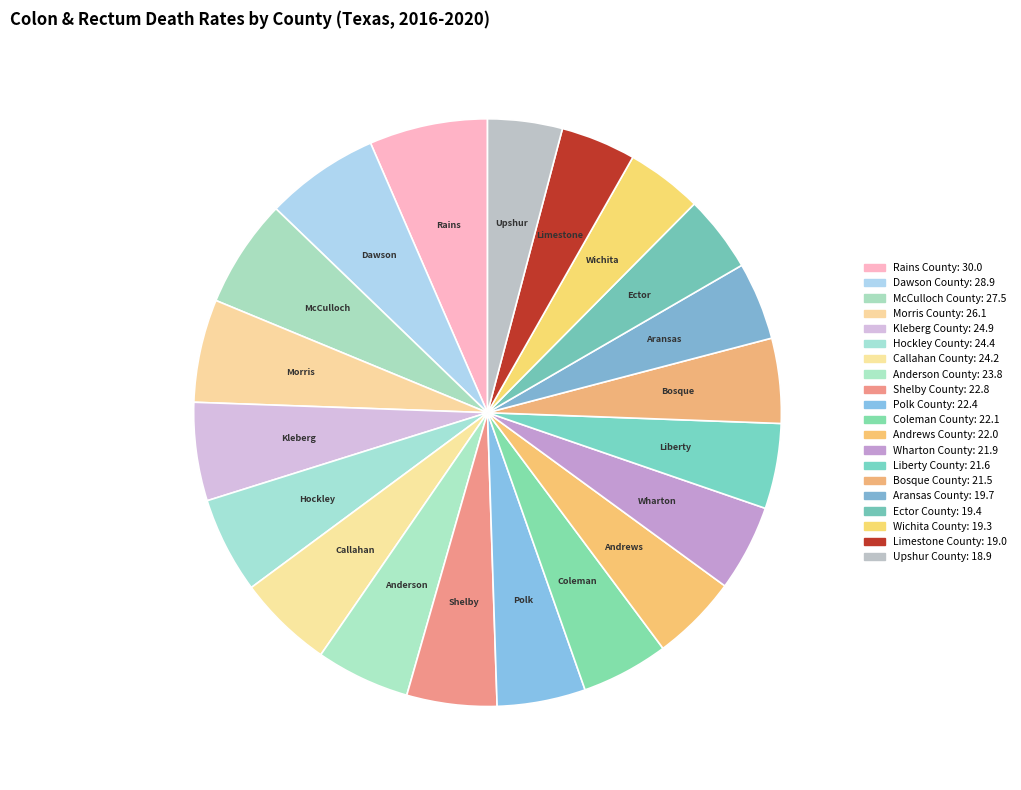

How many slices are in this pie chart?

20